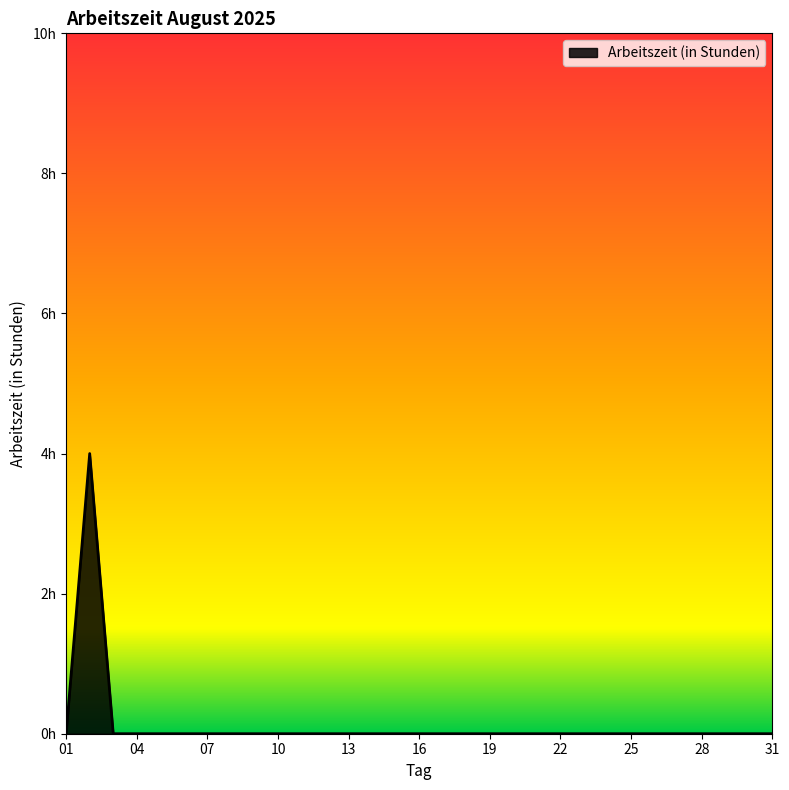

How many points are higher than both their immediate neighbors (excluding endpoints)?

1